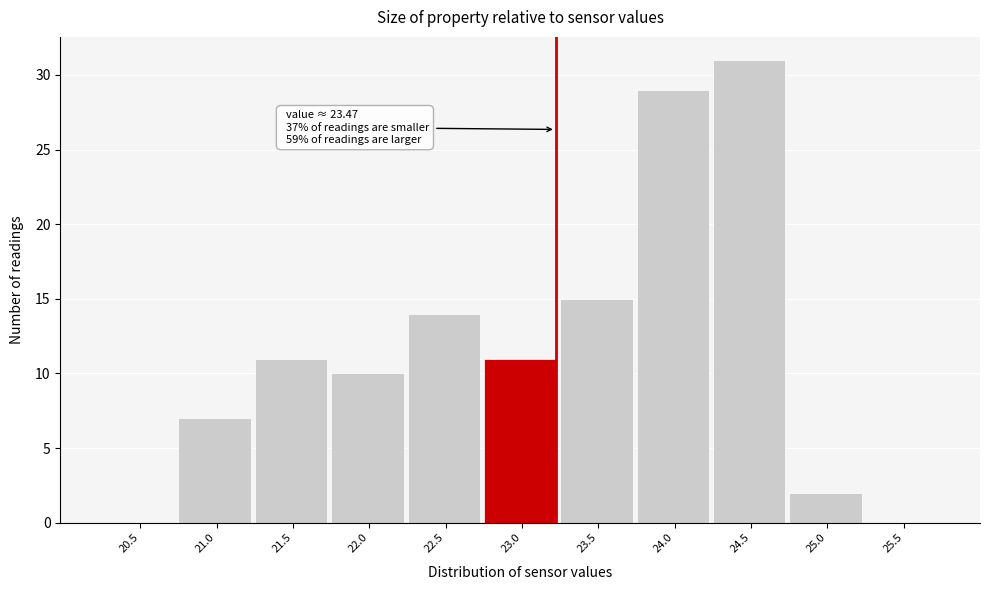

Reading left to right, extract all data points from this chart.

20.5=0	21.0=7	21.5=11	22.0=10	22.5=14	23.0=11	23.5=15	24.0=29	24.5=31	25.0=2	25.5=0